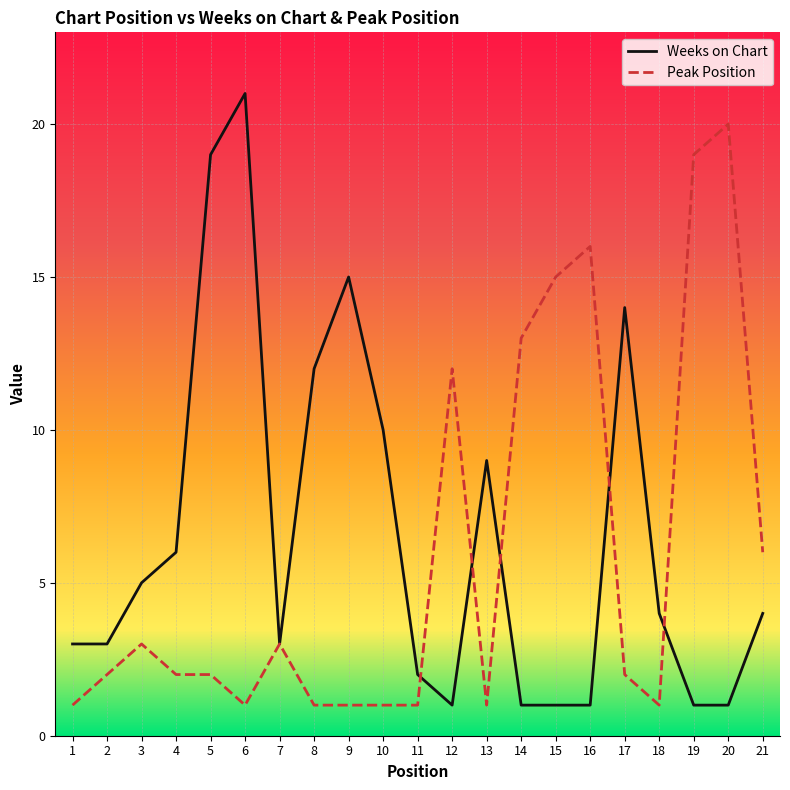

Is it true that Peak Position equals 1 at 10?

True